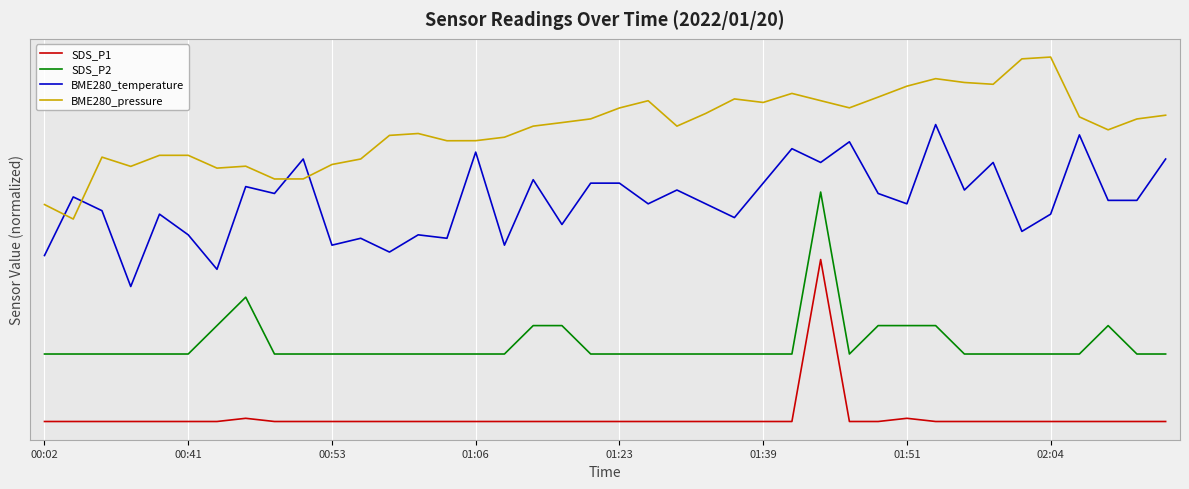

True or false: BME280_pressure and SDS_P2 intersect in this chart.

False